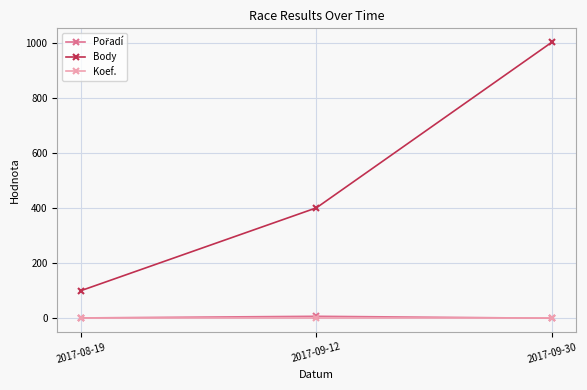

Which series has the largest total across all categories?

Body